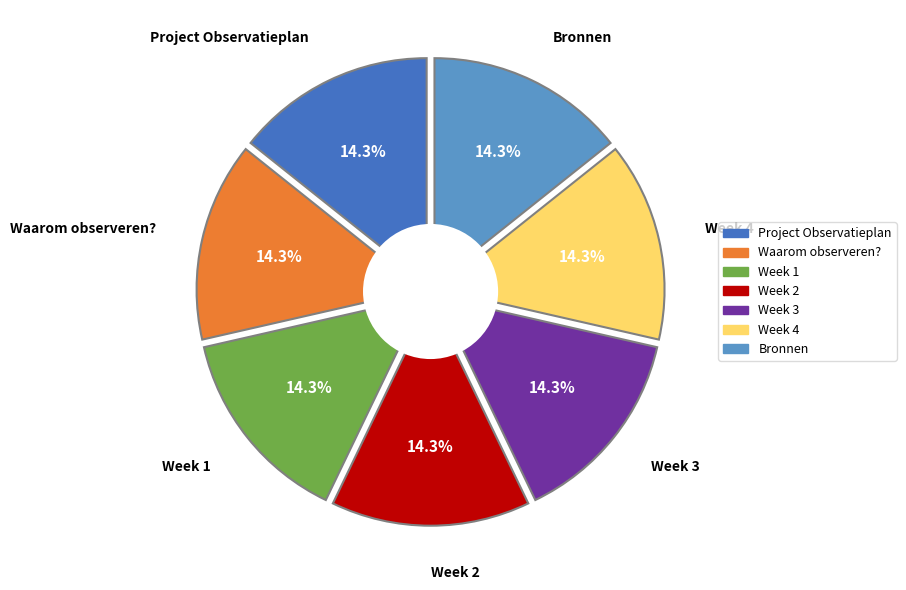

What is the ratio of the value at Waarom observeren? to the value at Week 1?

1.0